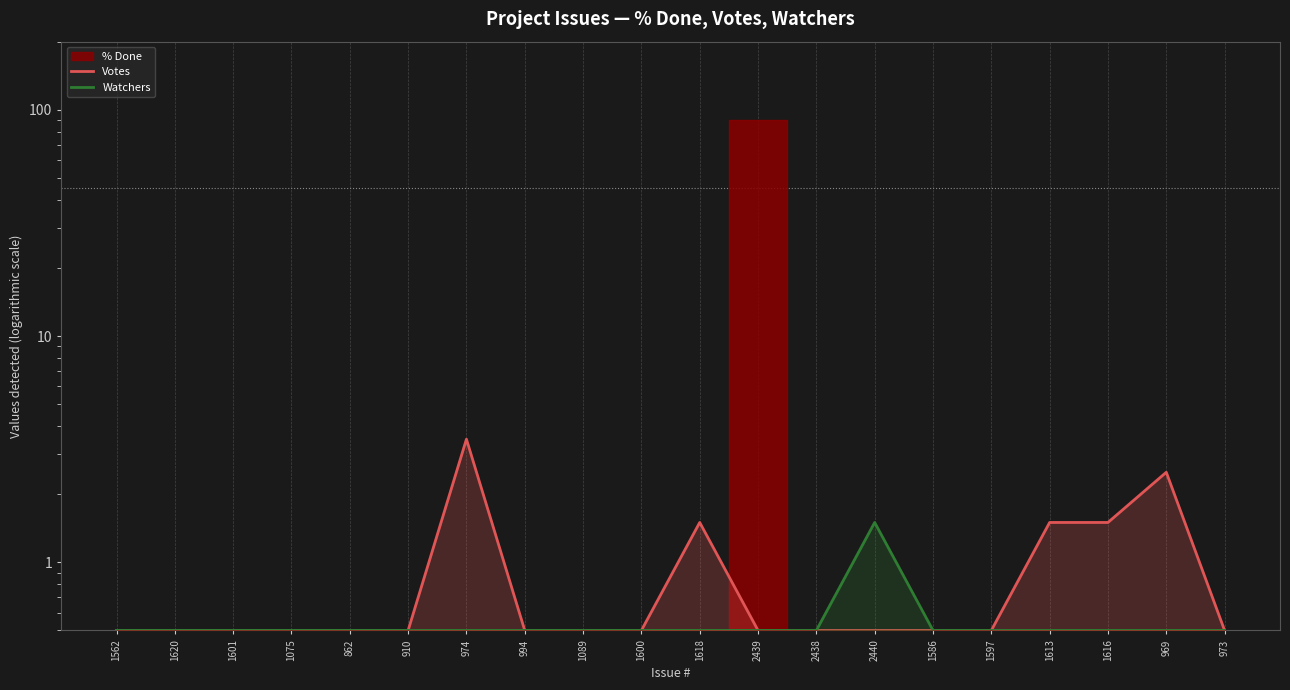

Where is the first local maximum for Votes?

974